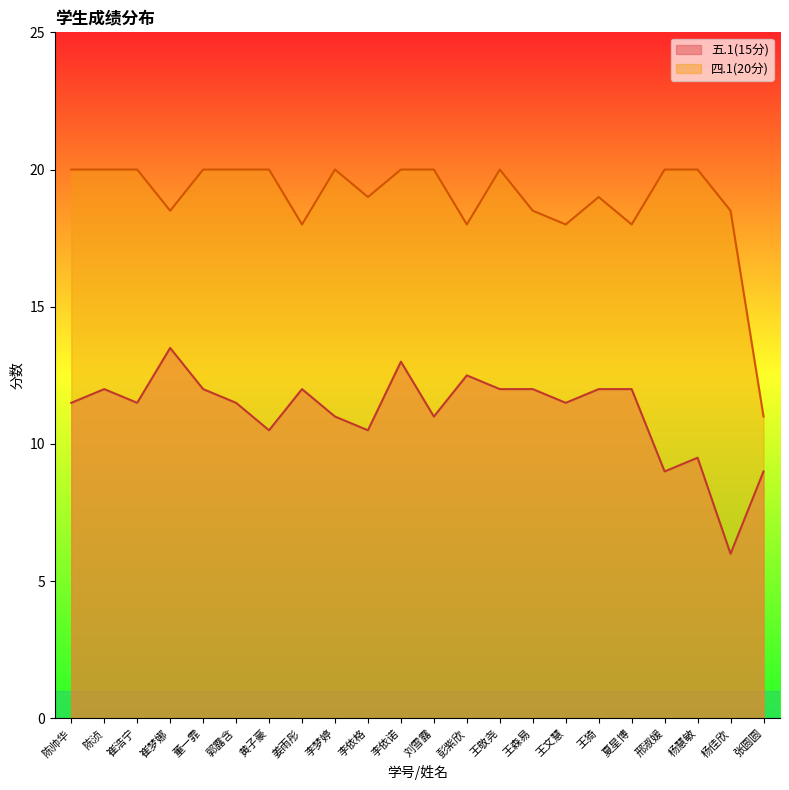

What is the label of the 22nd point from the left?

张圆圆